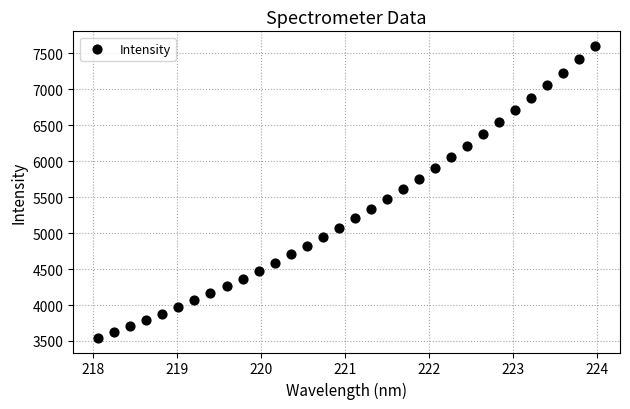

What is the range of Y values (max minus min)?

4062.0